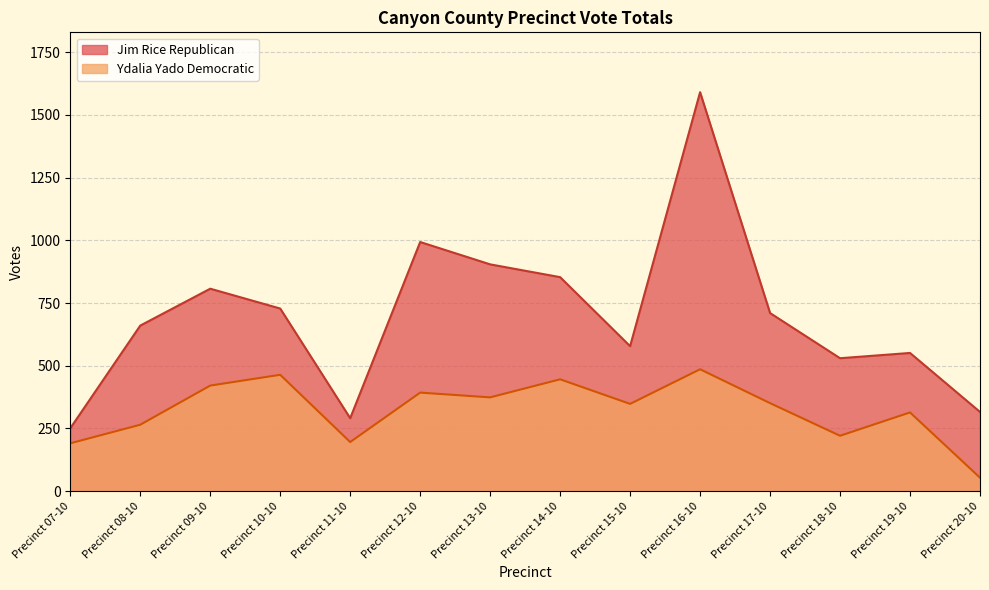

What position from the right is Precinct 19-10?

2